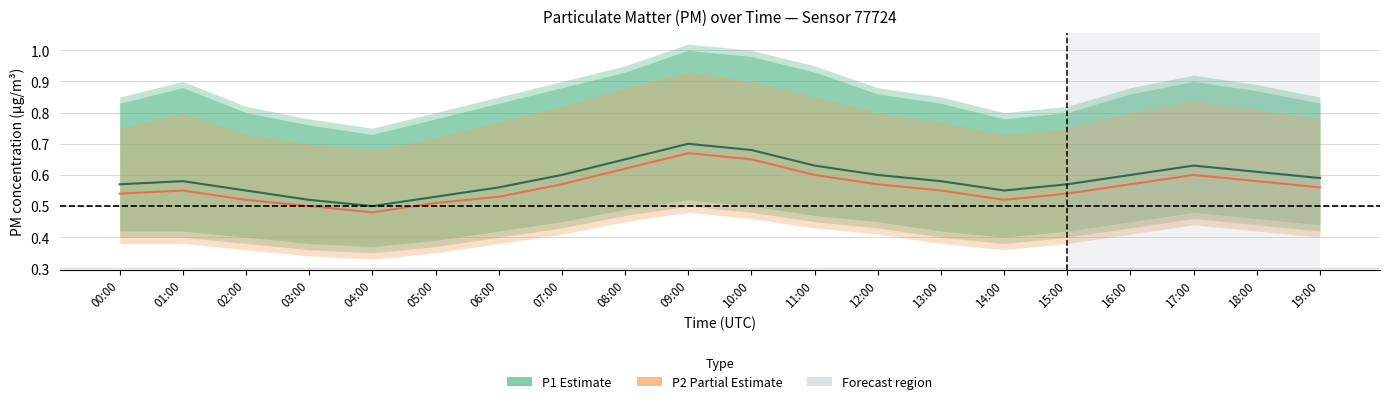

Reading right to left, what are all the values shown in this chart?

P1 (Estimate): 19:00=0.6	18:00=0.6	17:00=0.6	16:00=0.6	15:00=0.6	14:00=0.6	13:00=0.6	12:00=0.6	11:00=0.6	10:00=0.7	09:00=0.7	08:00=0.7	07:00=0.6	06:00=0.6	05:00=0.5	04:00=0.5	03:00=0.5	02:00=0.6	01:00=0.6	00:00=0.6
P2 (Partial Estimate): 19:00=0.6	18:00=0.6	17:00=0.6	16:00=0.6	15:00=0.5	14:00=0.5	13:00=0.6	12:00=0.6	11:00=0.6	10:00=0.7	09:00=0.7	08:00=0.6	07:00=0.6	06:00=0.5	05:00=0.5	04:00=0.5	03:00=0.5	02:00=0.5	01:00=0.6	00:00=0.5